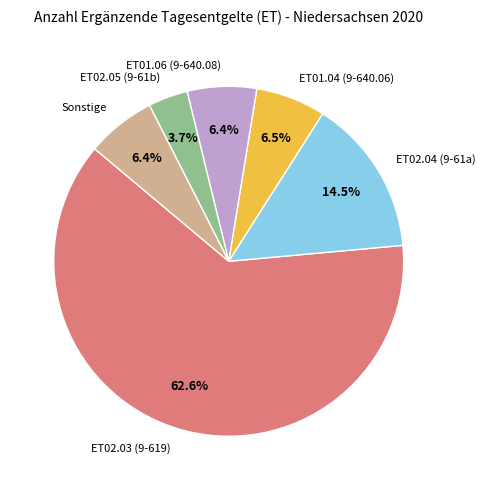

Which slice is the smallest?

ET02.05 (9-61b)